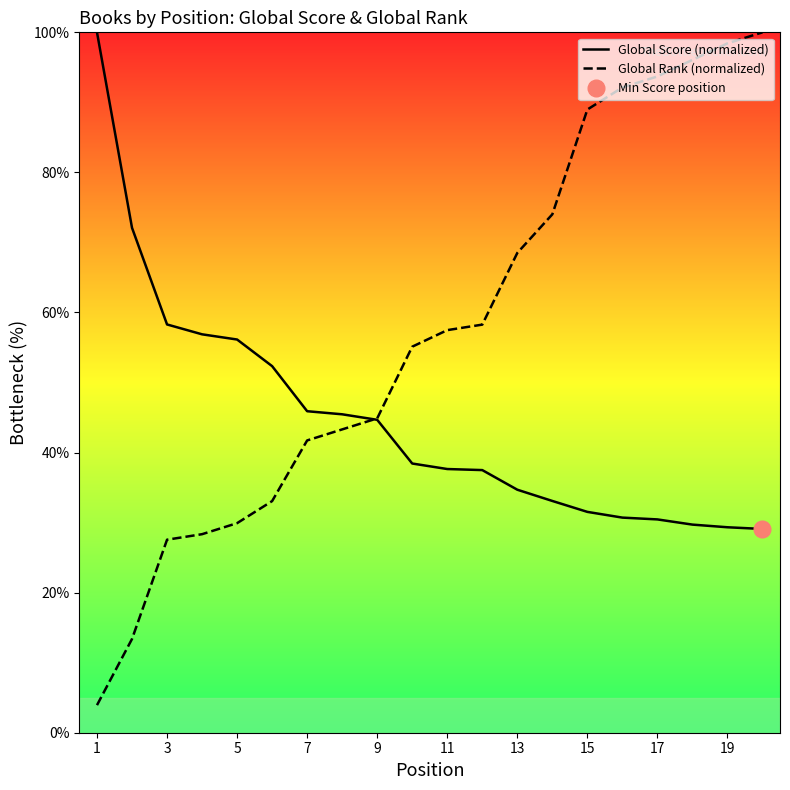

Is the value of Global Rank (normalized) at 17 greater than the value of Global Score (normalized) at 17?

Yes